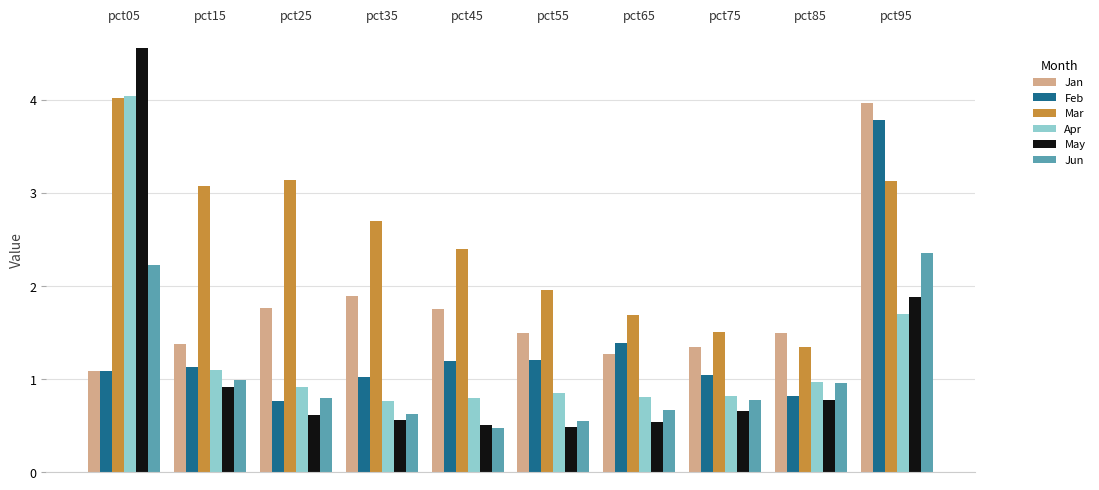

What is the sum of all Jun values?

10.4